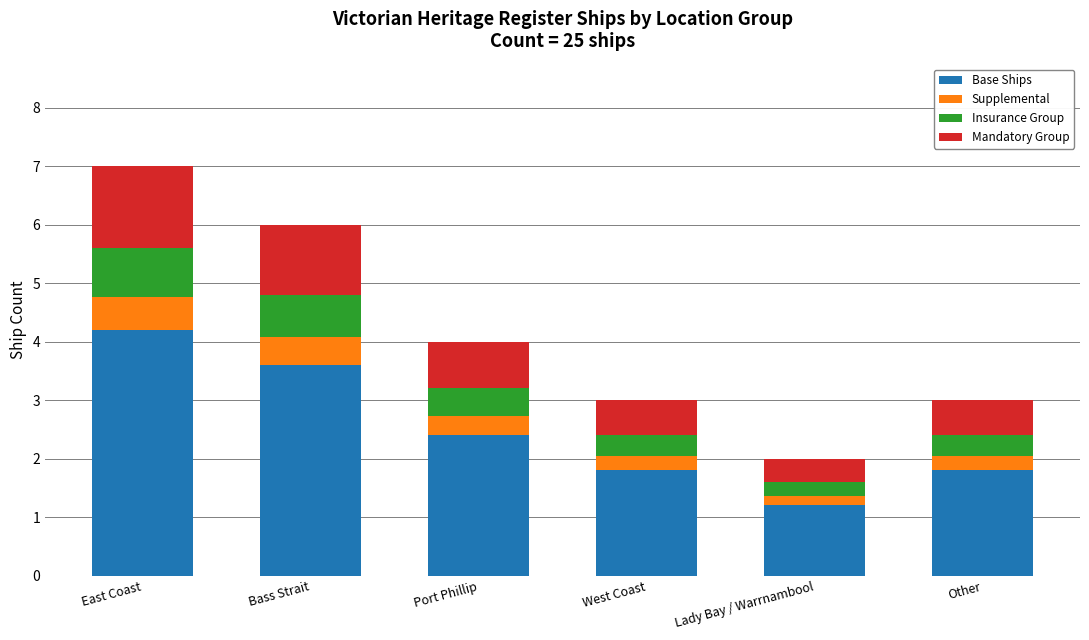

At which category is the sum across all series the highest?

East Coast